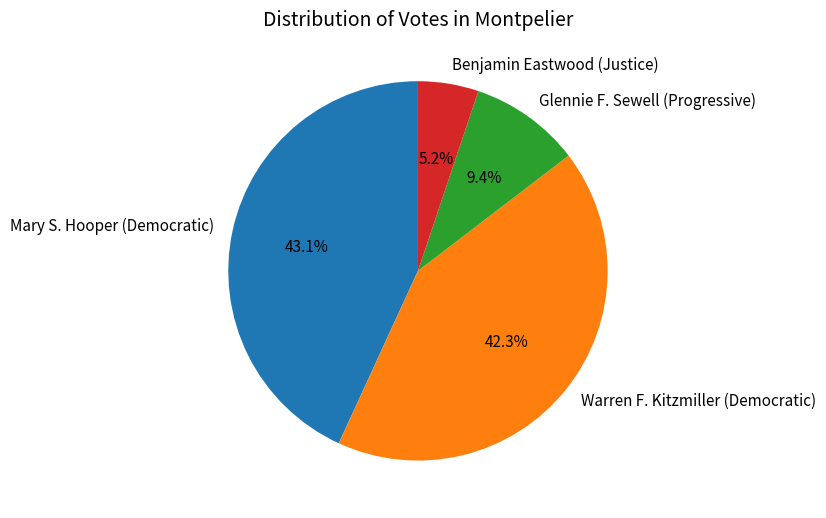

Do Glennie F. Sewell (Progressive) and Benjamin Eastwood (Justice) together represent more than half of the pie?

No